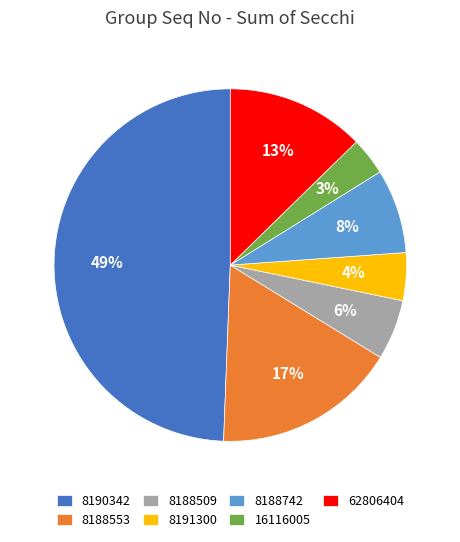

To the nearest percent, what percentage of the pie is 8188509?

6%